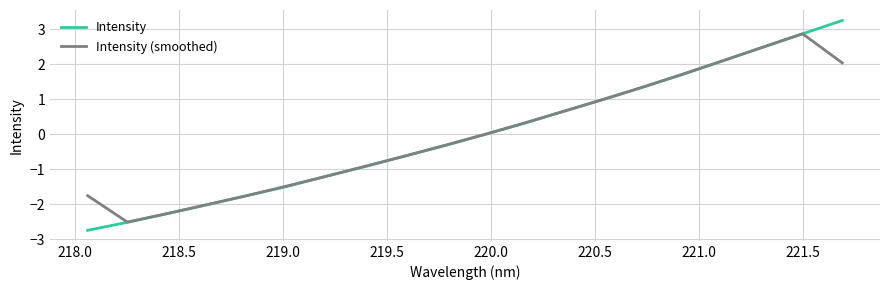

What is the minimum value shown in the chart?

-2.7